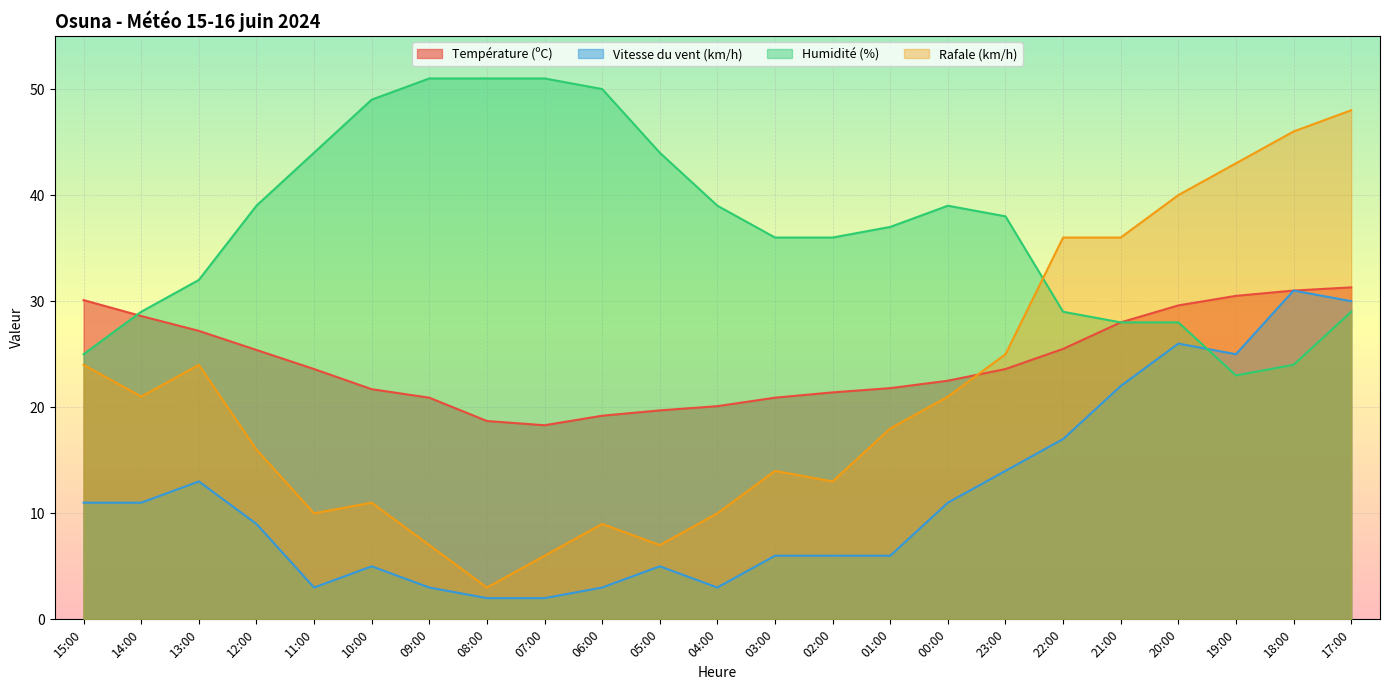

What is the label of the 13th point from the right?

05:00